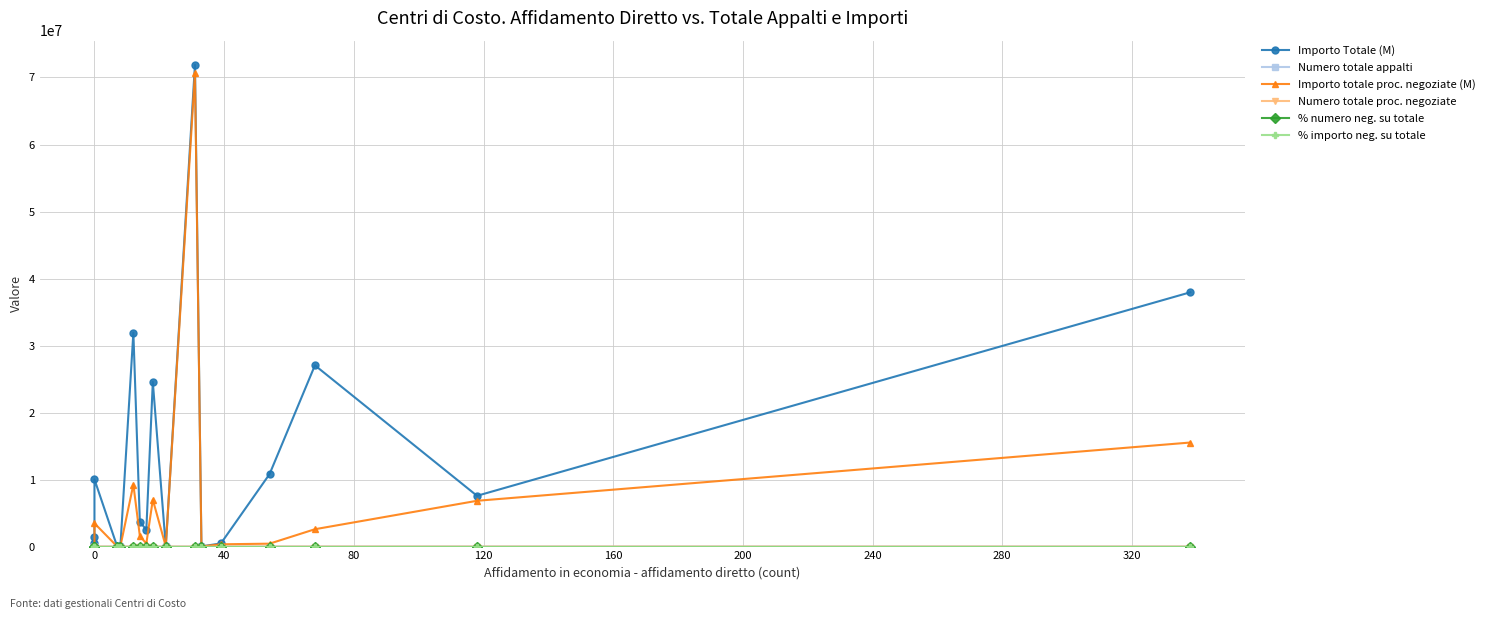

Reading left to right, extract all data points from this chart.

Importo Totale (M): 510000.0	1359131.3	10033266.8	20713.6	44929.3	31926383.6	3716076.1	2493361.6	24570299.4	28591.3	71901328.6	27764.5	472179.9	10806772.1	27047540.1	7577824.0	37946314.9
Numero totale appalti: 2.0	4.0	12.0	10.0	15.0	130.0	19.0	26.0	66.0	24.0	131.0	35.0	51.0	79.0	104.0	156.0	443.0
Importo totale proc. negoziate (M): 110000.0	16500.0	3471287.8	20630.2	37450.1	9258858.9	1582618.0	453631.8	6996566.5	28591.3	70641328.6	25014.5	340853.3	434394.2	2591843.5	6833836.5	15527758.4
Numero totale proc. negoziate: 1.0	1.0	7.0	9.0	8.0	77.0	16.0	23.0	51.0	24.0	130.0	34.0	44.0	69.0	74.0	148.0	427.0
% numero neg. su totale: 0.5	0.2	0.6	0.9	0.5	0.6	0.8	0.9	0.8	1.0	1.0	1.0	0.9	0.9	0.7	0.9	1.0
% importo neg. su totale: 0.2	0.0	0.3	1.0	0.8	0.3	0.4	0.2	0.3	1.0	1.0	0.9	0.7	0.0	0.1	0.9	0.4